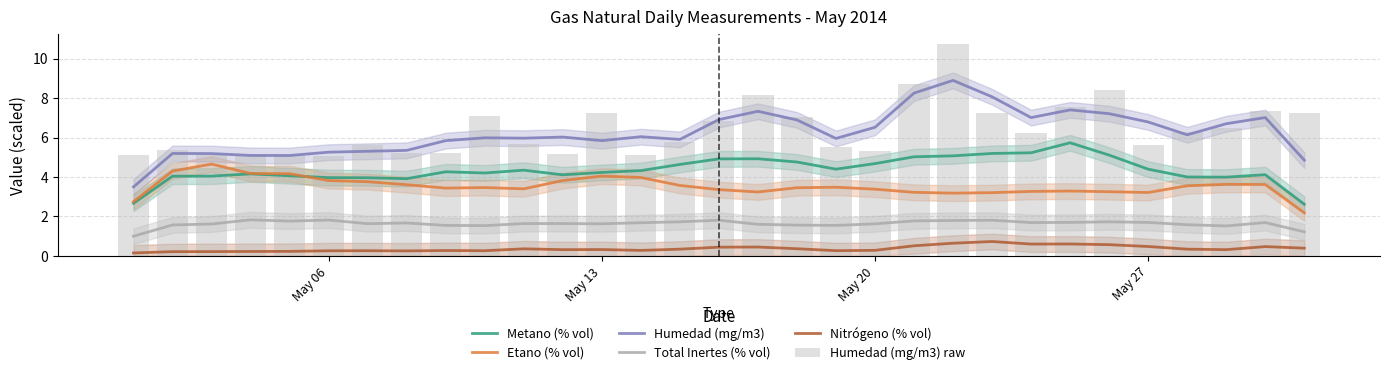

What is the maximum value for Humedad (mg/m3)?

8.9